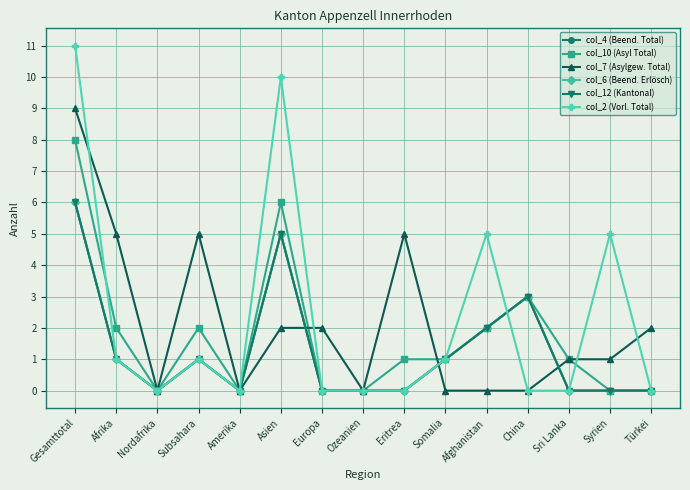

In col_7 (Asylgew. Total), how many points are lower than both neighbors (excluding endpoints)?

3